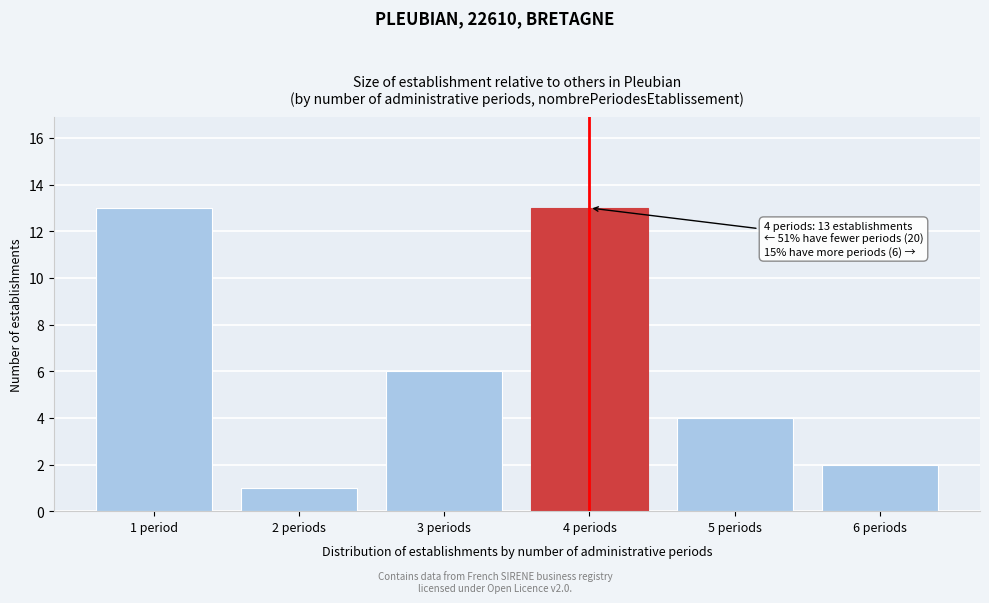

Reading right to left, list all the values displayed in this chart.

2	4	13	6	1	13